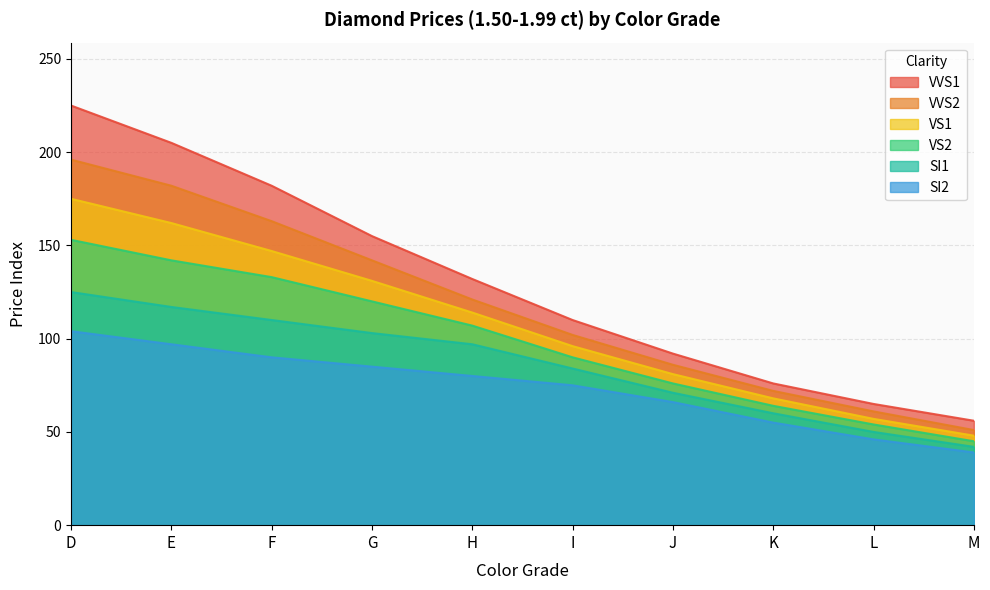

True or false: VS2 has a value of 120 at G.

True